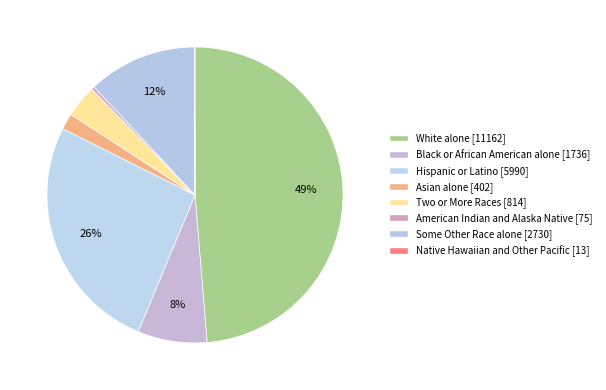

True or false: Some Other Race alone accounts for 23% of the total.

False